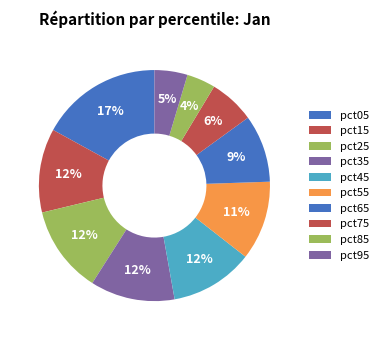

Which has a higher value, pct25 or pct65?

pct25